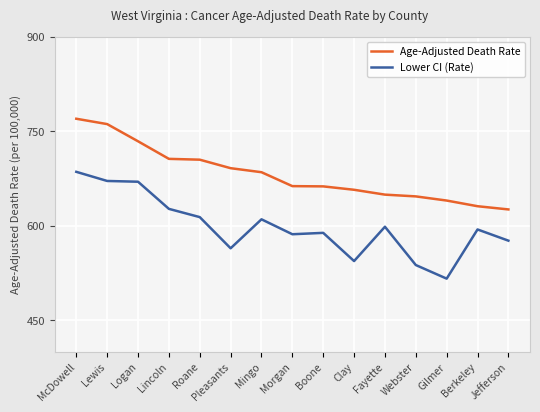

Rank the series by their maximum value, from lowest to highest.

Lower CI (Rate), Age-Adjusted Death Rate